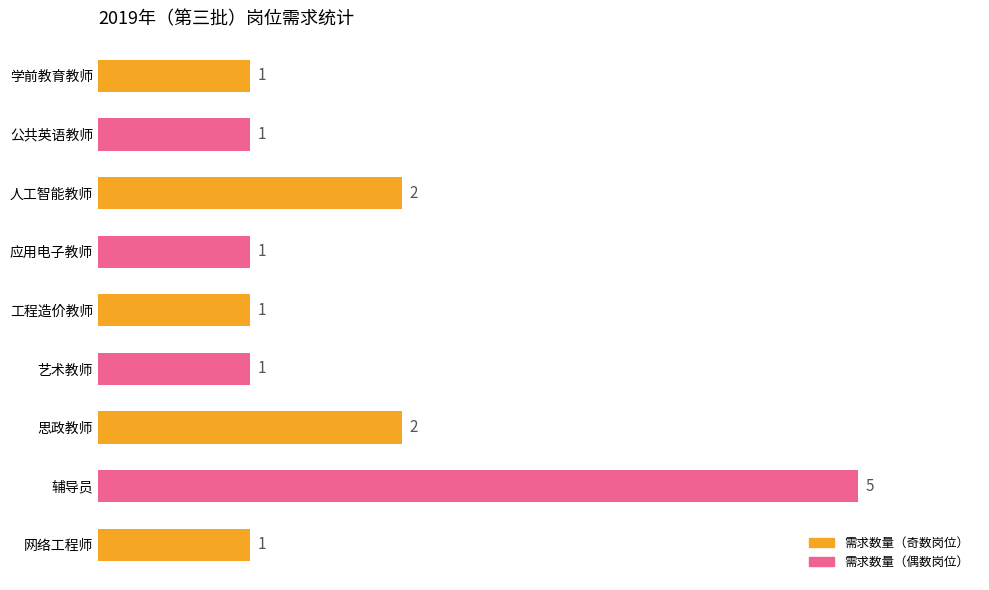

Is it true that the value at 学前教育教师 is 0?

False